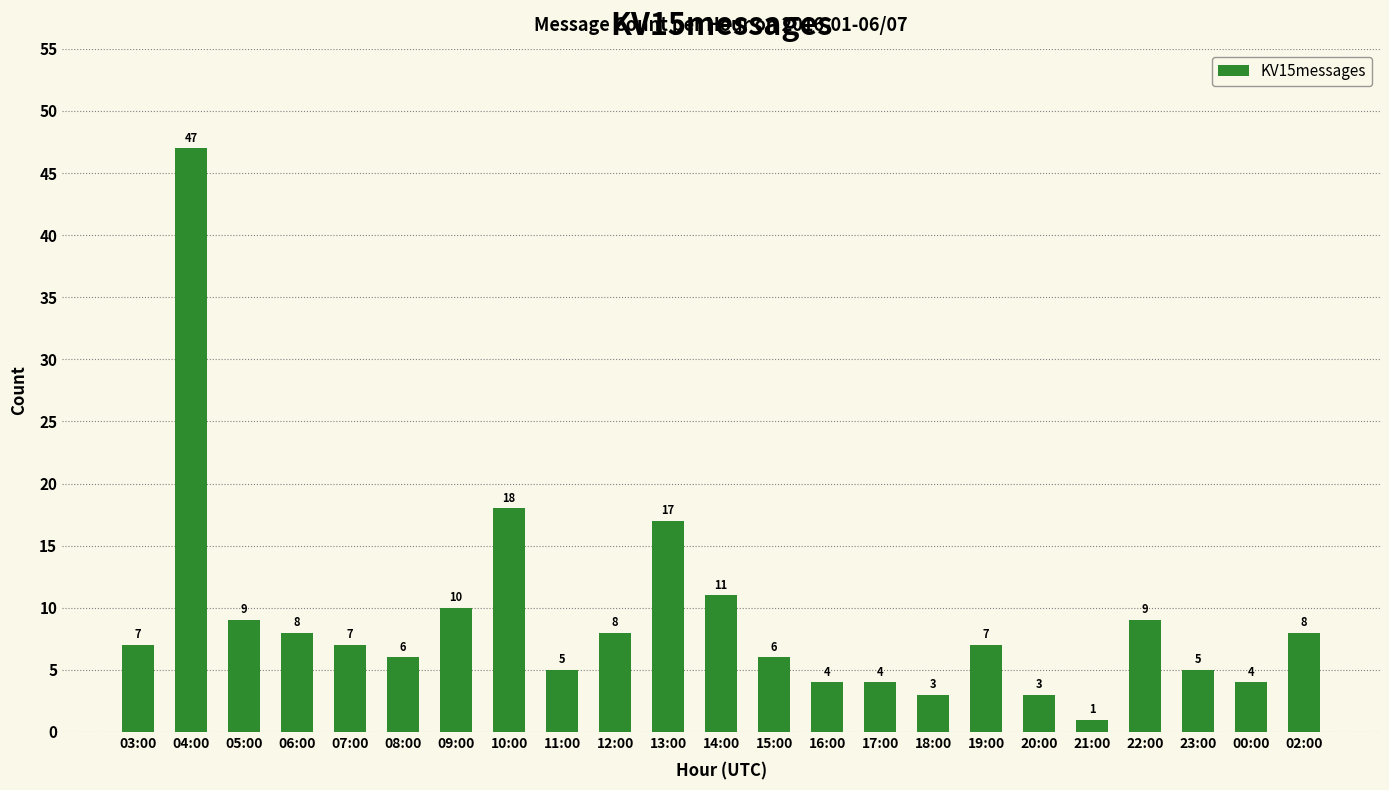

How many values are below 7?

10